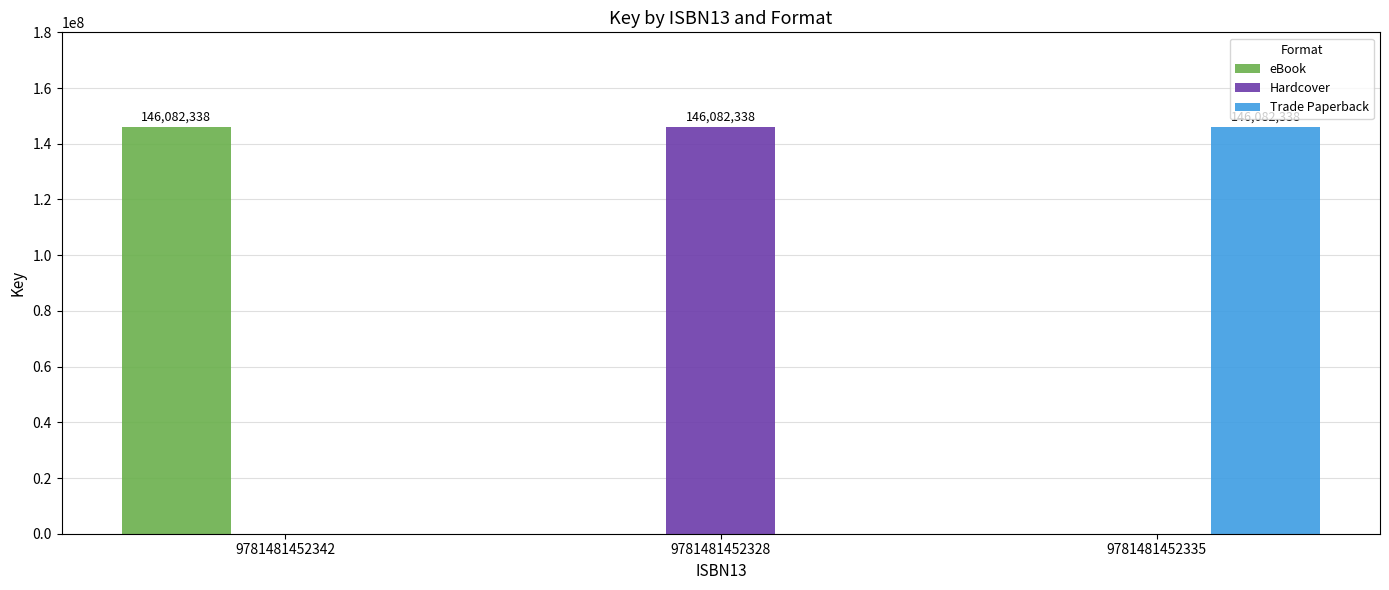

The eBook series shows 0 at 9781481452328. True or false?

True